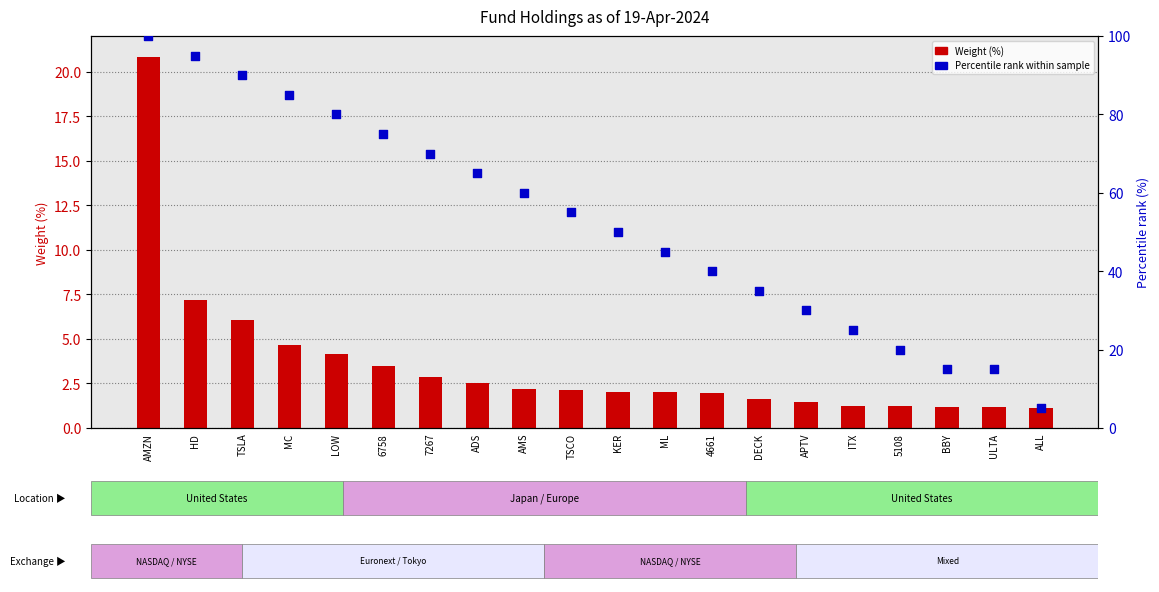

Is the value of Percentile rank within sample at HD greater than the value of Weight (%) at ALL?

Yes